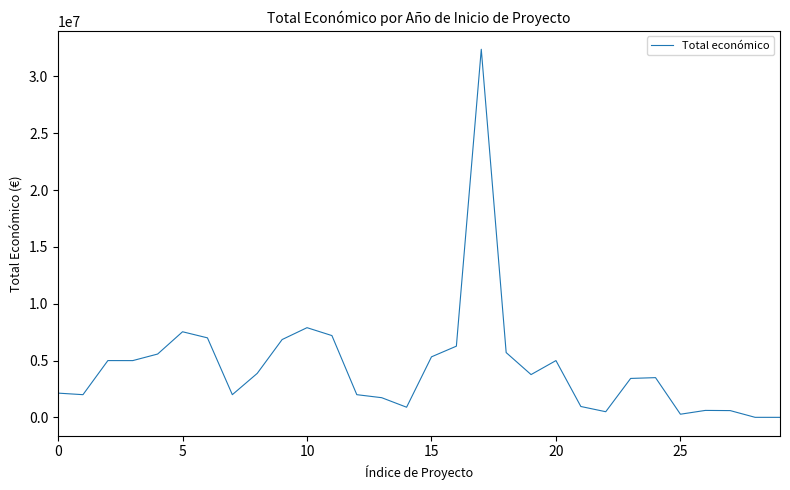

Does the chart have visible grid lines?

No